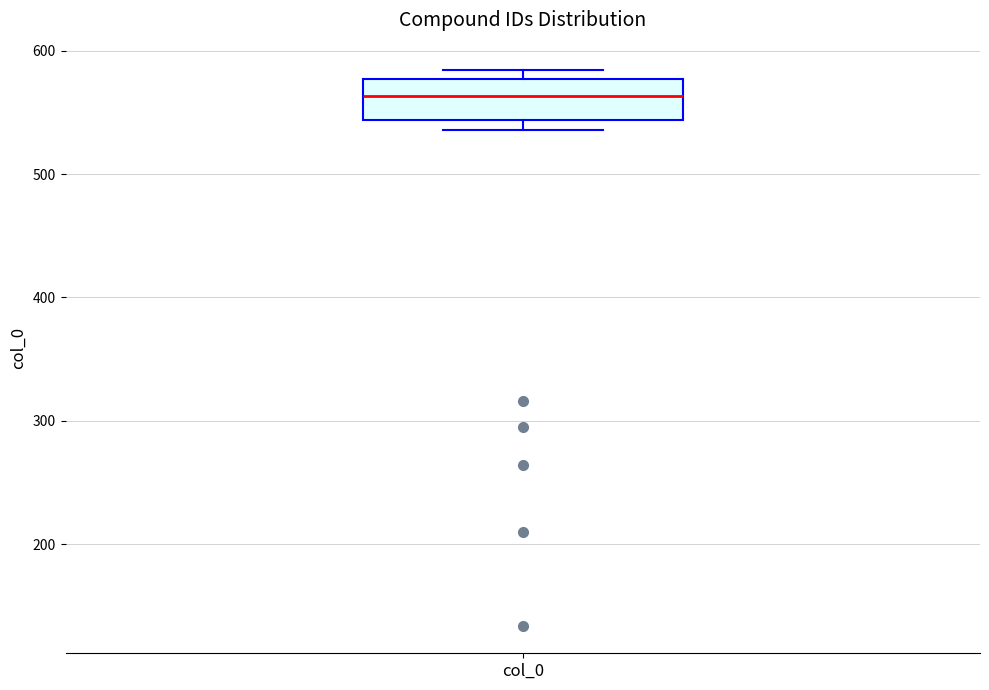

Read this box plot against the y-axis: the position of the median line, the range covered by the box, and the ends of both whiskers. The values are not printed on the chart, so give them approximately, as read against the axis.

median 560, box 540 to 580, whiskers 540 (just below the box's lower edge) to 580 (just above the box's upper edge)